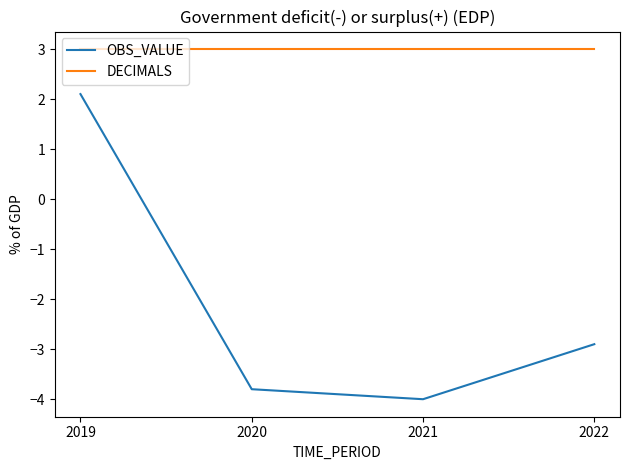

What is the difference between the highest and lowest values at 2019?

0.9